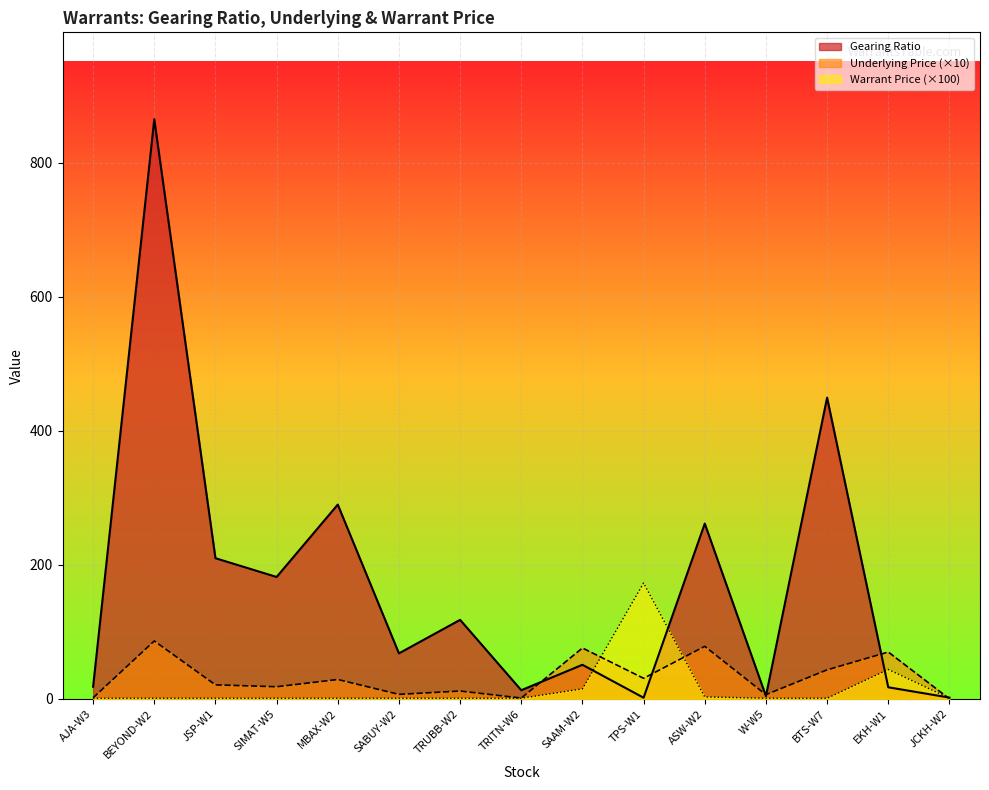

Between which two adjacent categories do Warrant Price and Gearing Ratio first intersect?

SAAM-W2 and TPS-W1